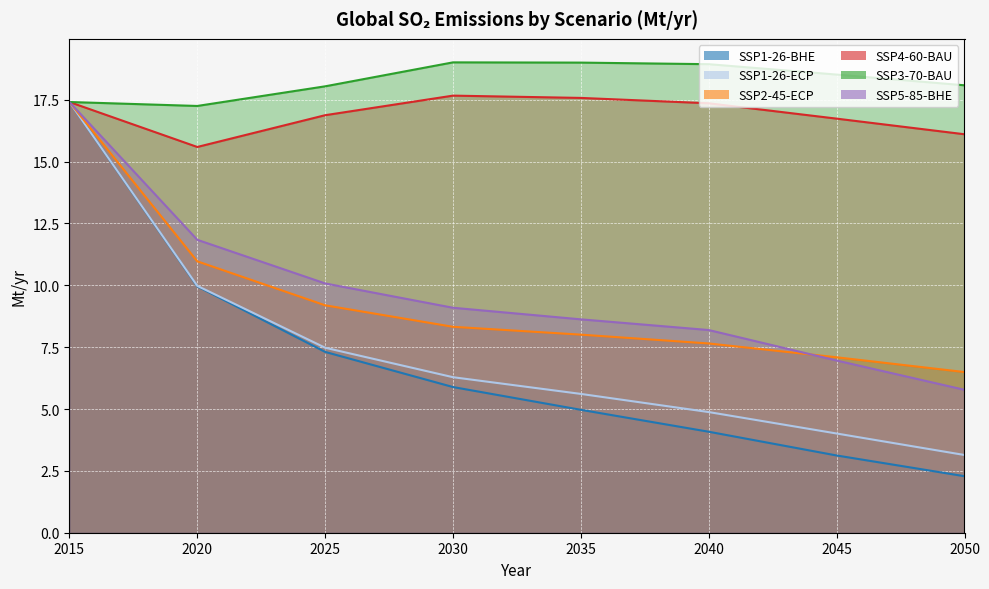

What is the value of the SSP5-85-BHE point at the 1st from the left?

17.4